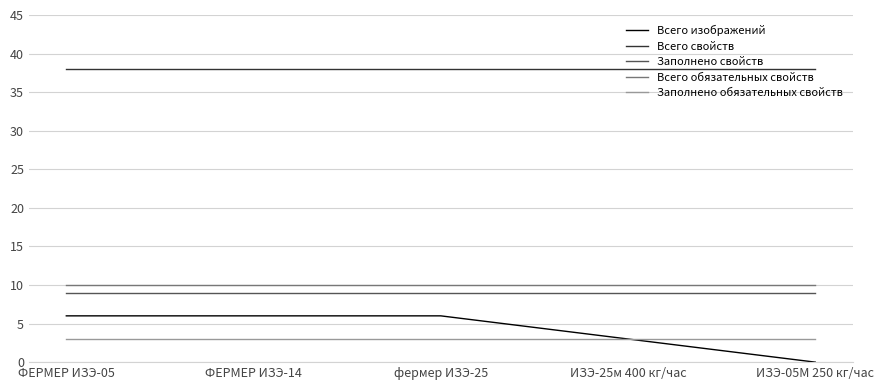

Does the chart display data point markers on the line(s)?

No